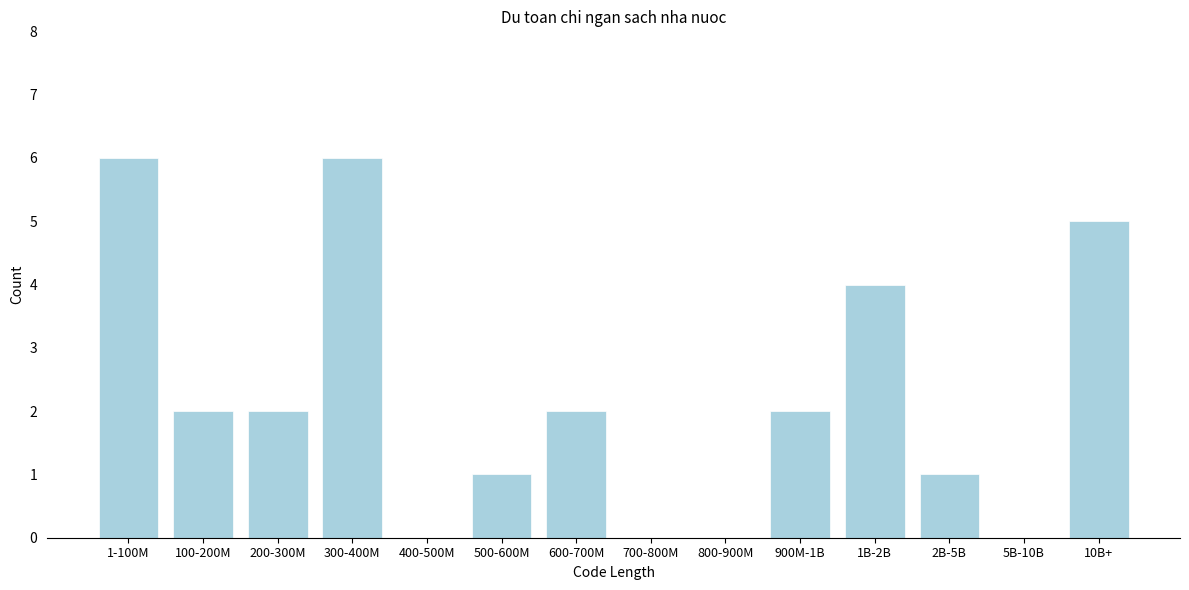

Reading right to left, transcribe all the data shown in this chart.

10B+=5	5B-10B=0	2B-5B=1	1B-2B=4	900M-1B=2	800-900M=0	700-800M=0	600-700M=2	500-600M=1	400-500M=0	300-400M=6	200-300M=2	100-200M=2	1-100M=6